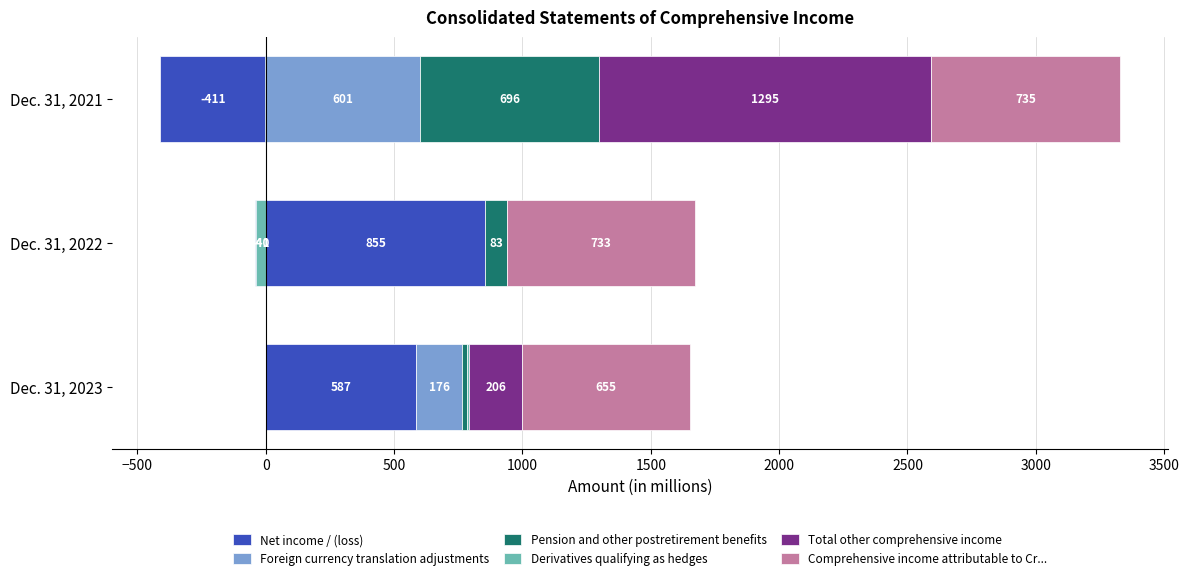

What are all the series names shown in the legend?

Net income / (loss), Foreign currency translation adjustments, Pension and other postretirement benefits, Derivatives qualifying as hedges, Total other comprehensive income, Comprehensive income attributable to Cr...